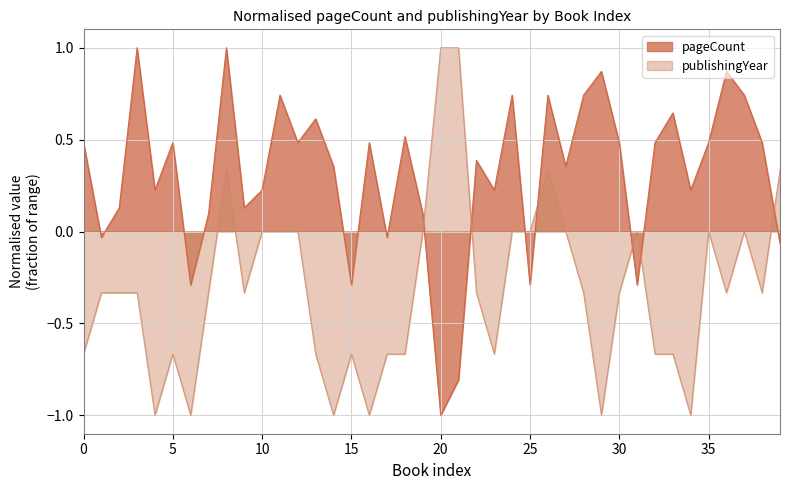

After their last crossing, which series has the higher values: publishingYear or pageCount?

publishingYear